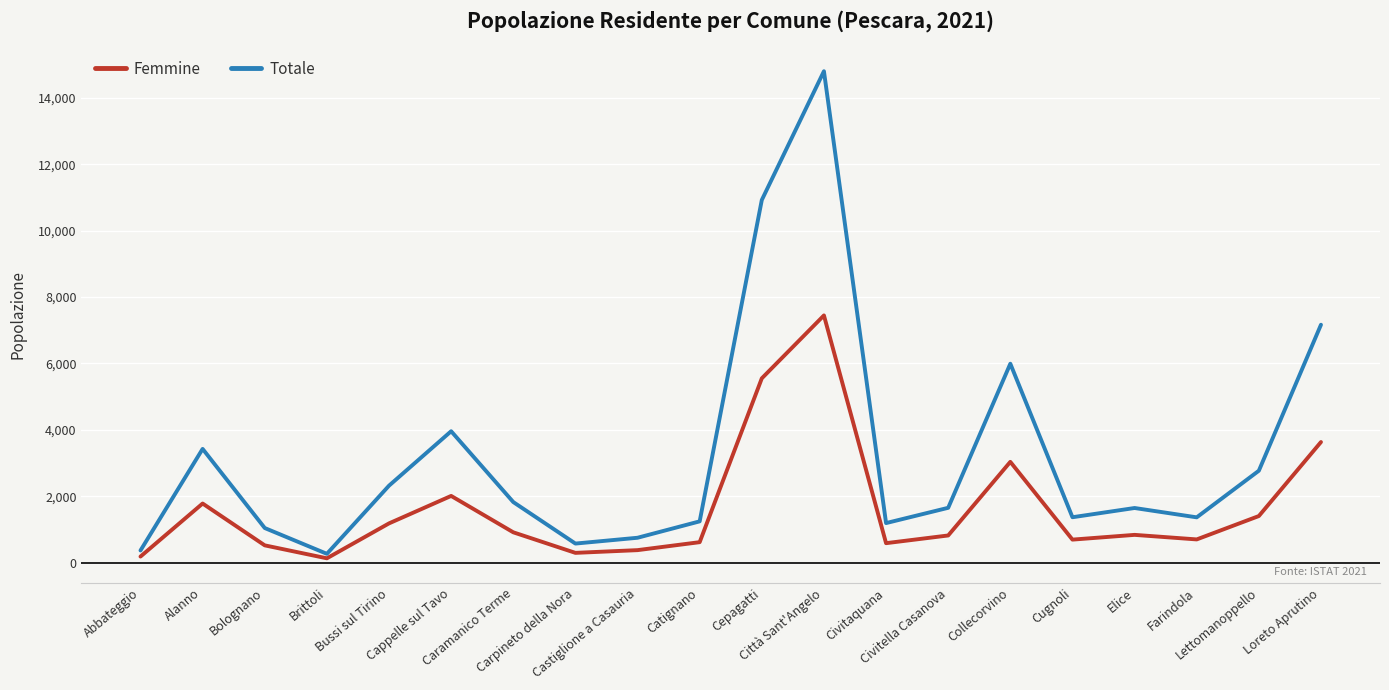

What is the total value across all series at Catignano?

1857